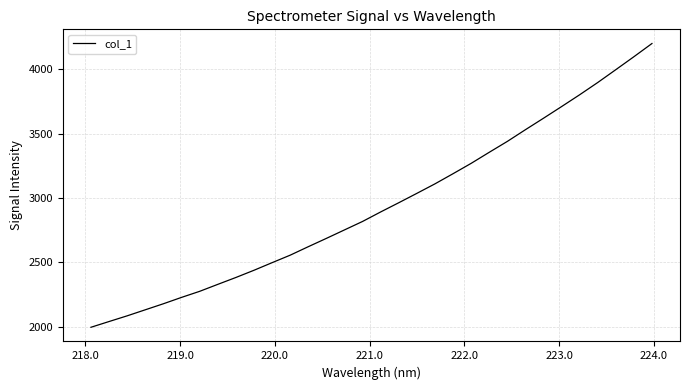

What is the maximum value shown in the chart?

4200.6